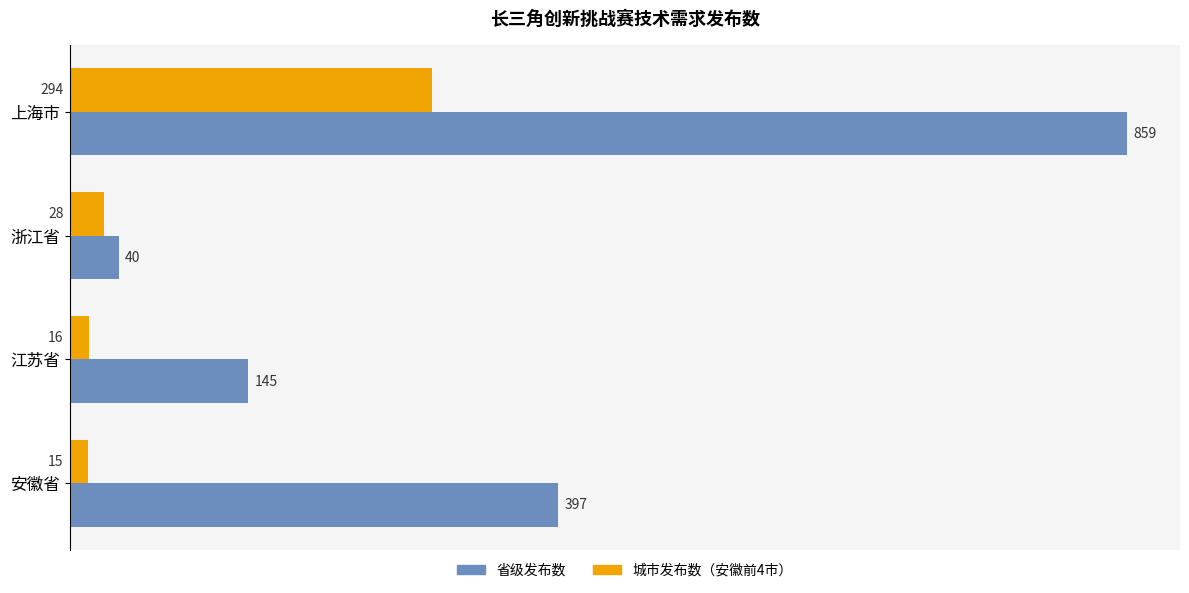

Which series has the widest spread of values?

省级发布数